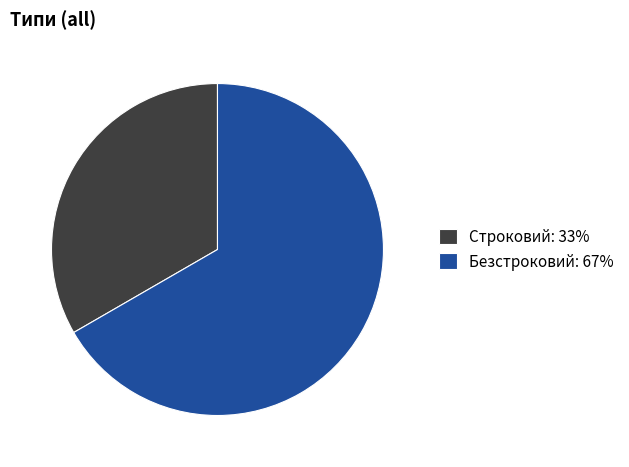

Is Безстроковий the majority of the pie?

Yes